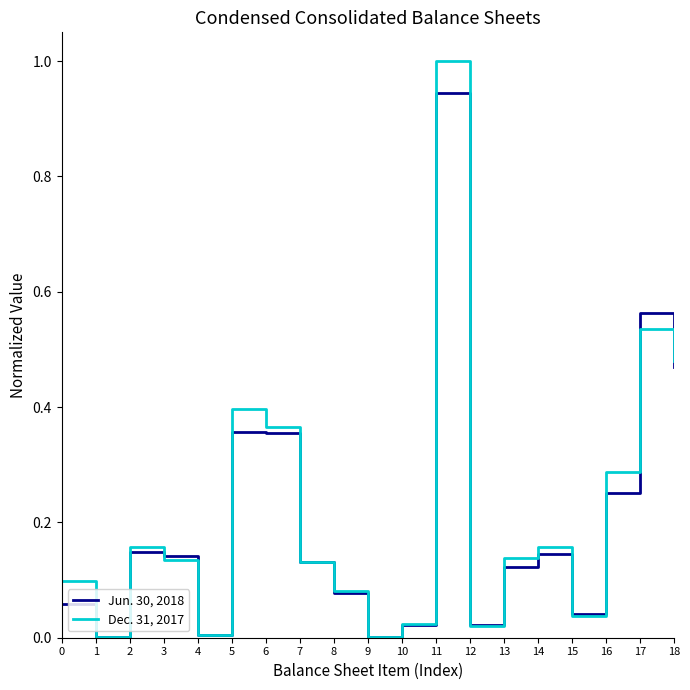

Which category has the highest value across all series?

11